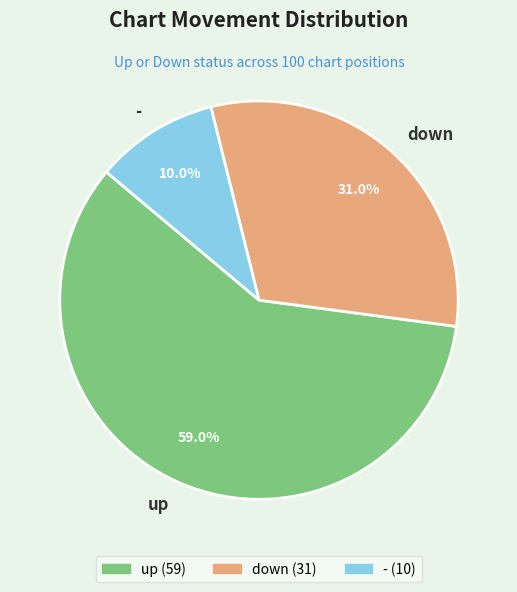

Count the number of slices in the pie.

3